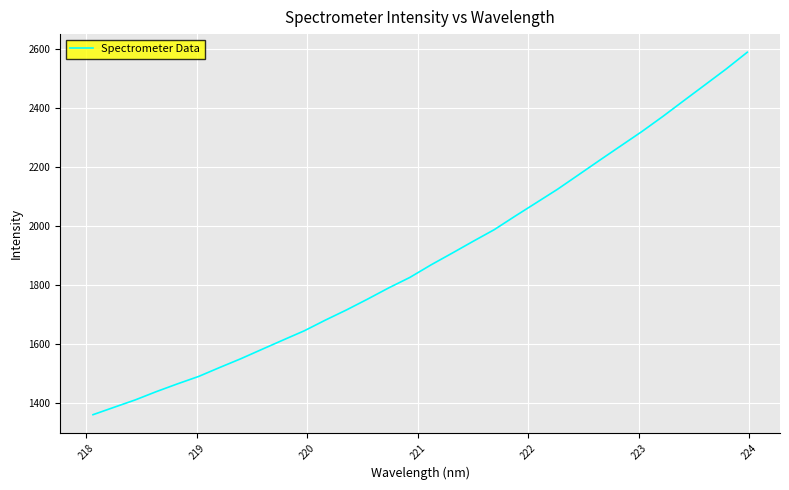

What is the greatest value displayed?

2590.4